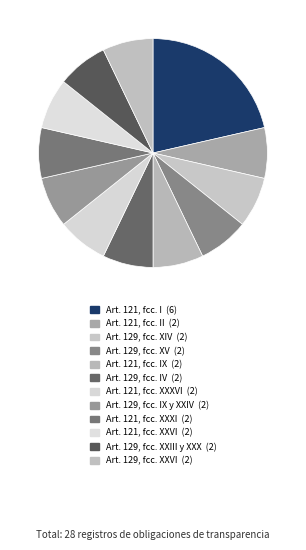

How many slices are in this pie chart?

12